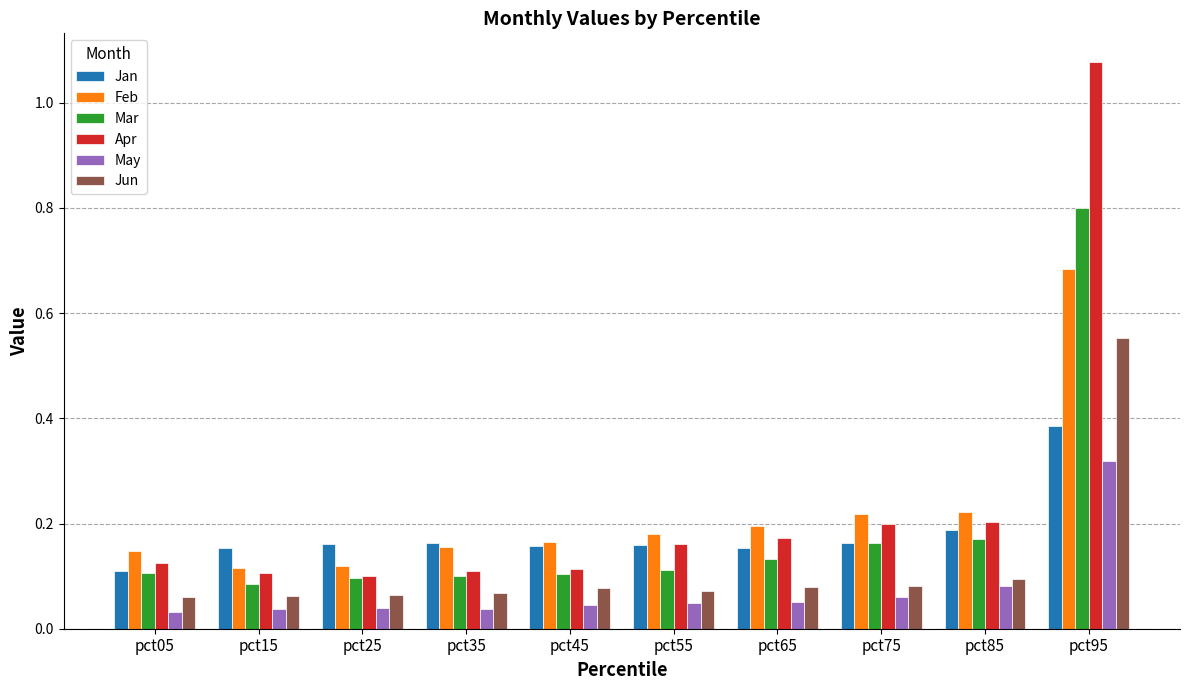

How many groups of bars are there?

10